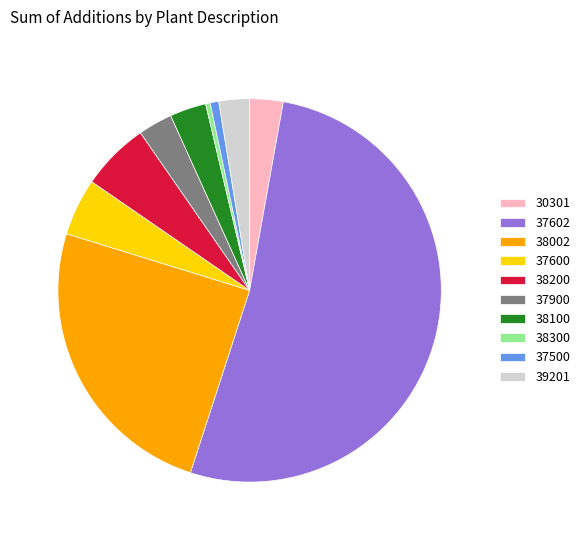

Which has a higher value, 37600 or 30301?

37600